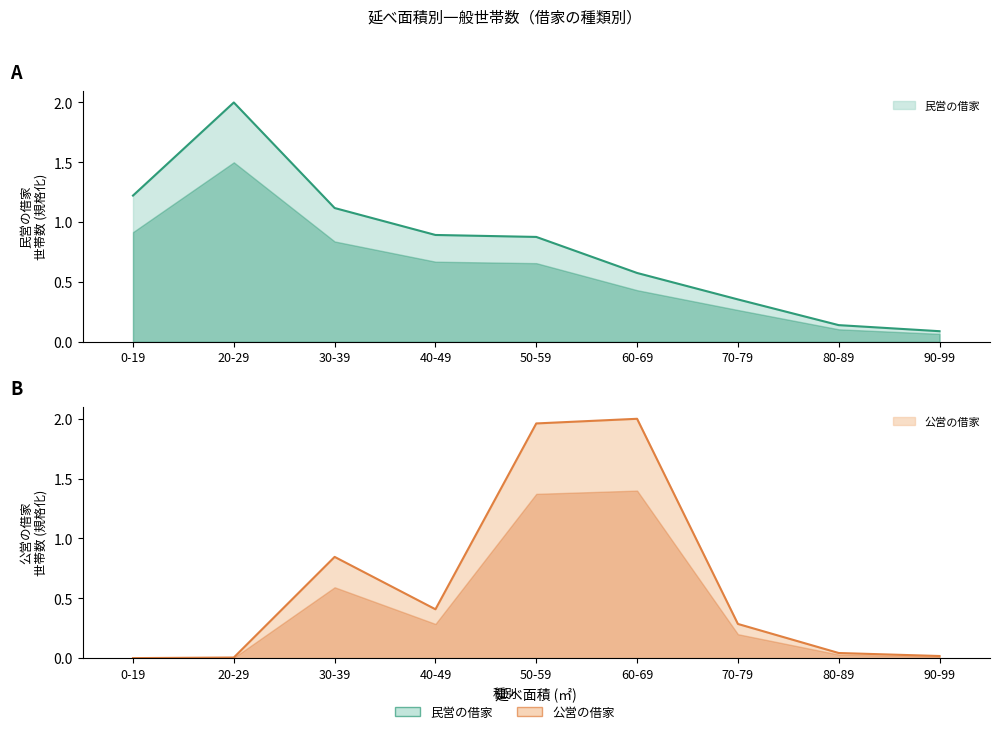

Reading left to right, what are all the values shown in this chart?

民営の借家: 0-19=1.2	20-29=2.0	30-39=1.1	40-49=0.9	50-59=0.9	60-69=0.6	70-79=0.4	80-89=0.1	90-99=0.1
公営の借家: 0-19=0.0	20-29=0.0	30-39=0.8	40-49=0.4	50-59=2.0	60-69=2.0	70-79=0.3	80-89=0.0	90-99=0.0